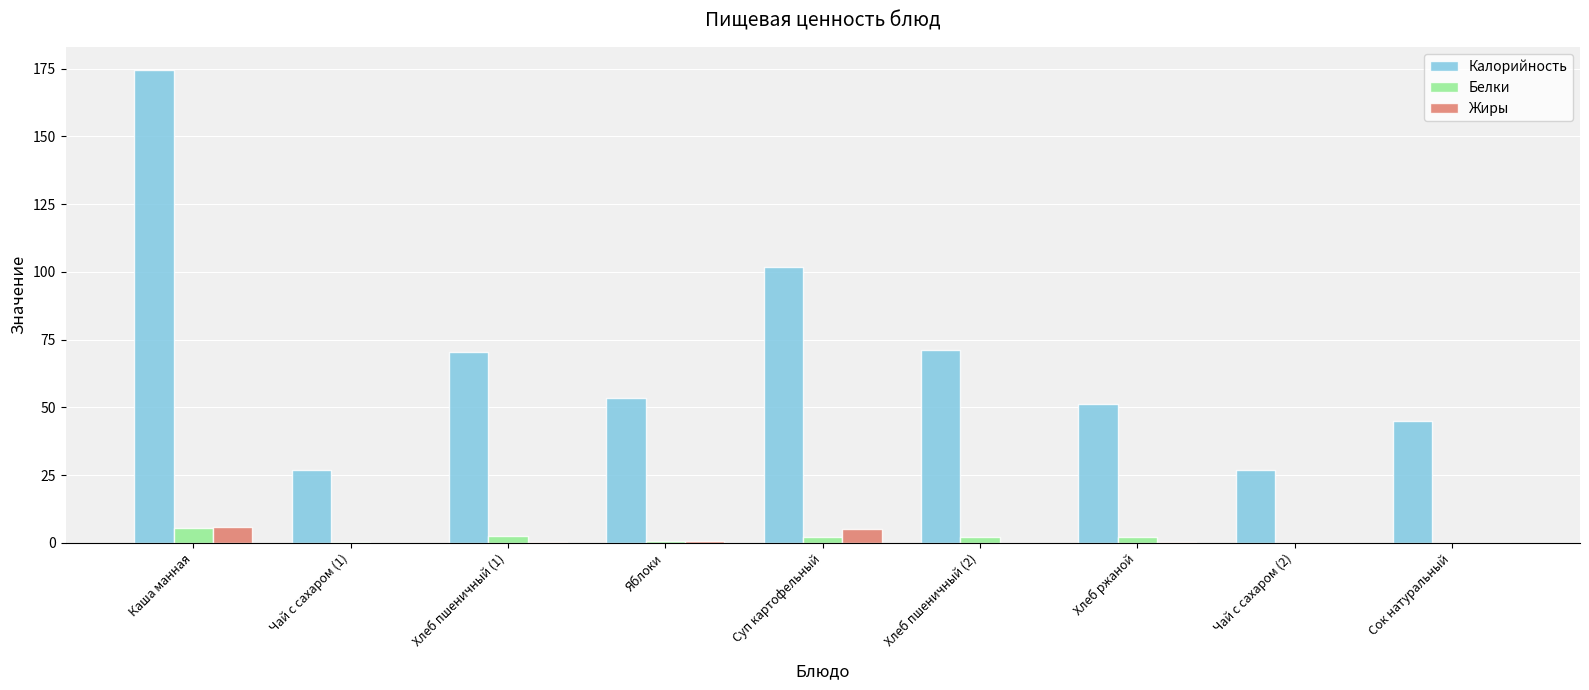

Which series changed the most between Хлеб пшеничный (1) and Сок натуральный?

Калорийность